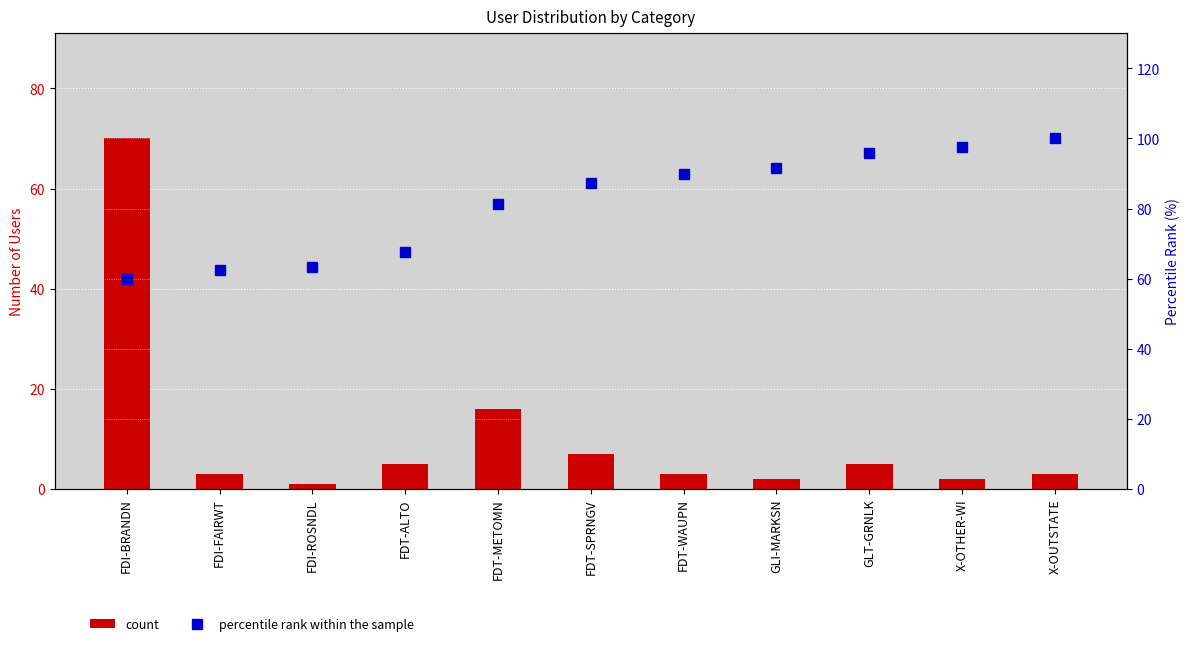

How many groups of bars are there?

11